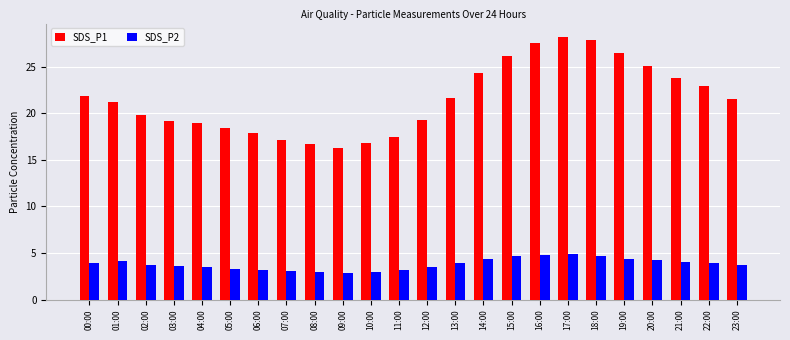

Which series has the largest total across all categories?

SDS_P1